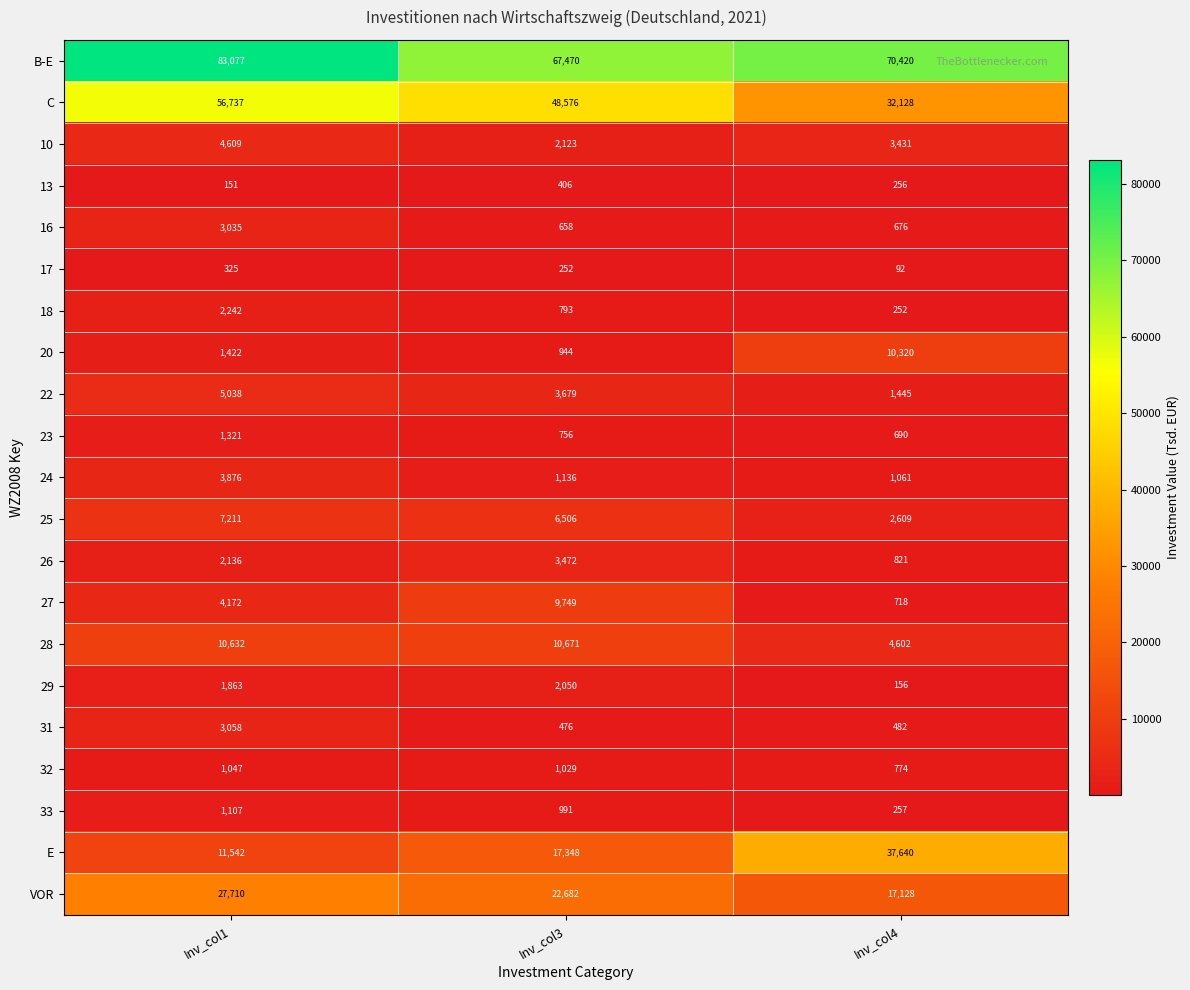

Which category has the highest value across all series?

Inv_col1